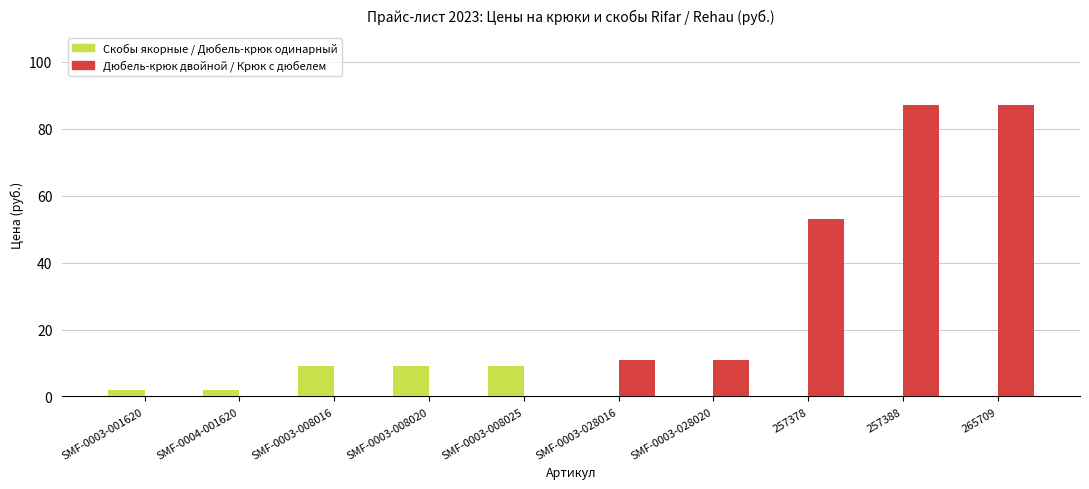

Is the value of Скобы якорные / Дюбель-крюк одинарный at SMF-0003-028020 greater than the value of Дюбель-крюк двойной / Крюк с дюбелем at SMF-0003-028020?

No